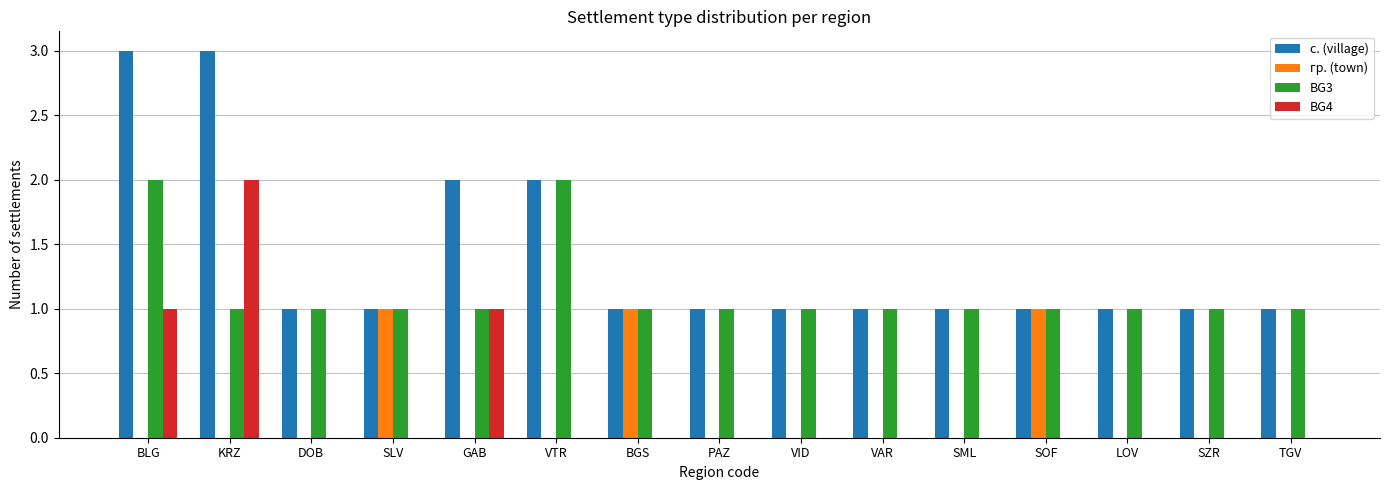

Reading left to right, what are all the values shown in this chart?

с. (village): BLG=3	KRZ=3	DOB=1	SLV=1	GAB=2	VTR=2	BGS=1	PAZ=1	VID=1	VAR=1	SML=1	SOF=1	LOV=1	SZR=1	TGV=1
гр. (town): BLG=0	KRZ=0	DOB=0	SLV=1	GAB=0	VTR=0	BGS=1	PAZ=0	VID=0	VAR=0	SML=0	SOF=1	LOV=0	SZR=0	TGV=0
BG3: BLG=2	KRZ=1	DOB=1	SLV=1	GAB=1	VTR=2	BGS=1	PAZ=1	VID=1	VAR=1	SML=1	SOF=1	LOV=1	SZR=1	TGV=1
BG4: BLG=1	KRZ=2	DOB=0	SLV=0	GAB=1	VTR=0	BGS=0	PAZ=0	VID=0	VAR=0	SML=0	SOF=0	LOV=0	SZR=0	TGV=0